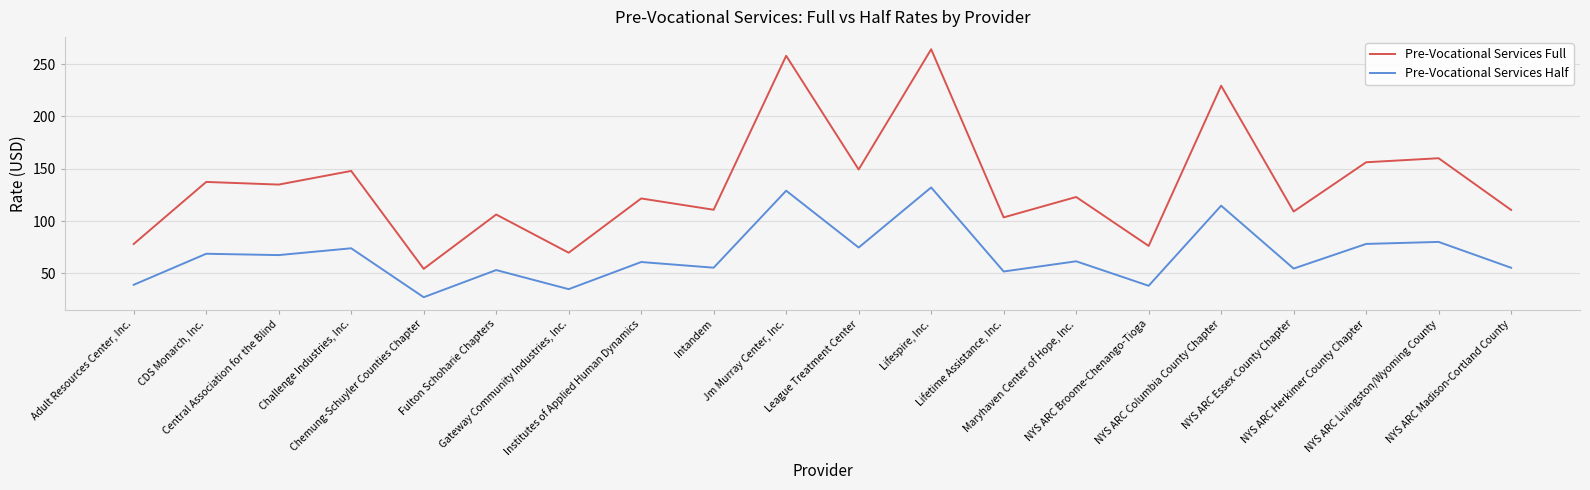

At which category is the sum across all series the highest?

Lifespire, Inc.